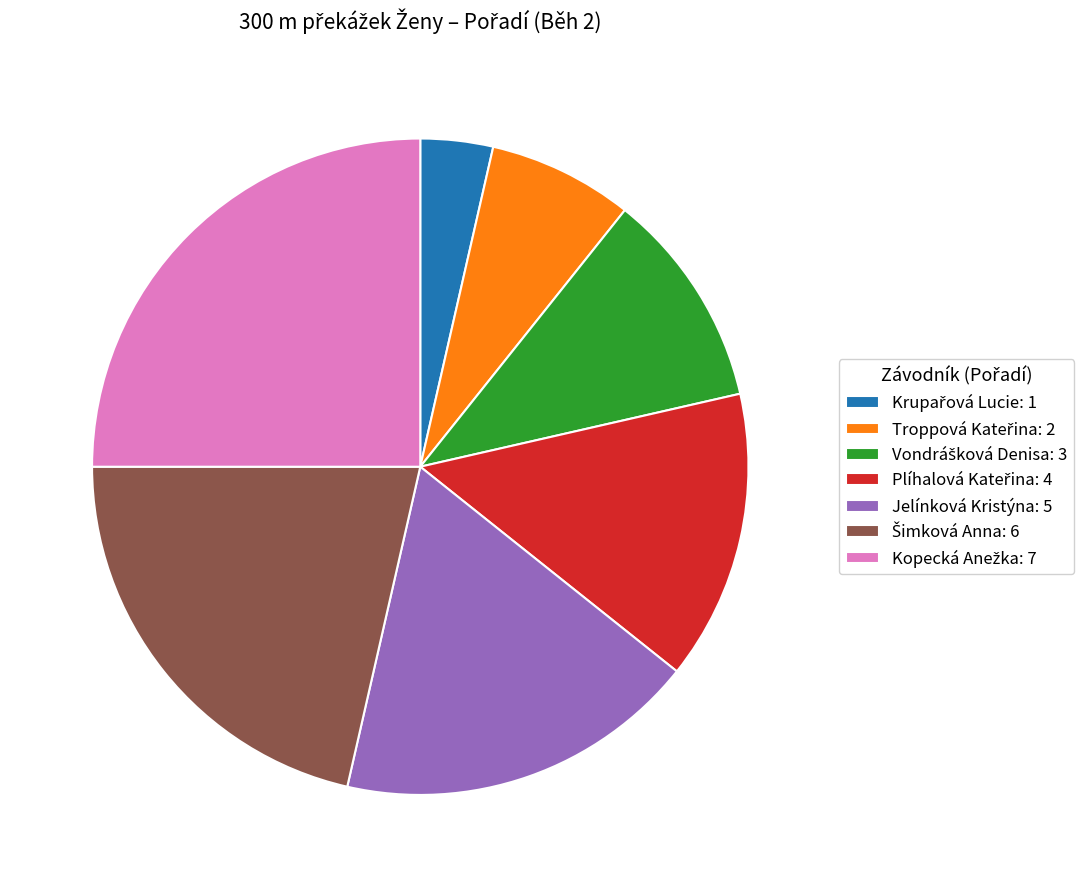

True or false: Jelínková Kristýna: 5 accounts for 8% of the total.

False